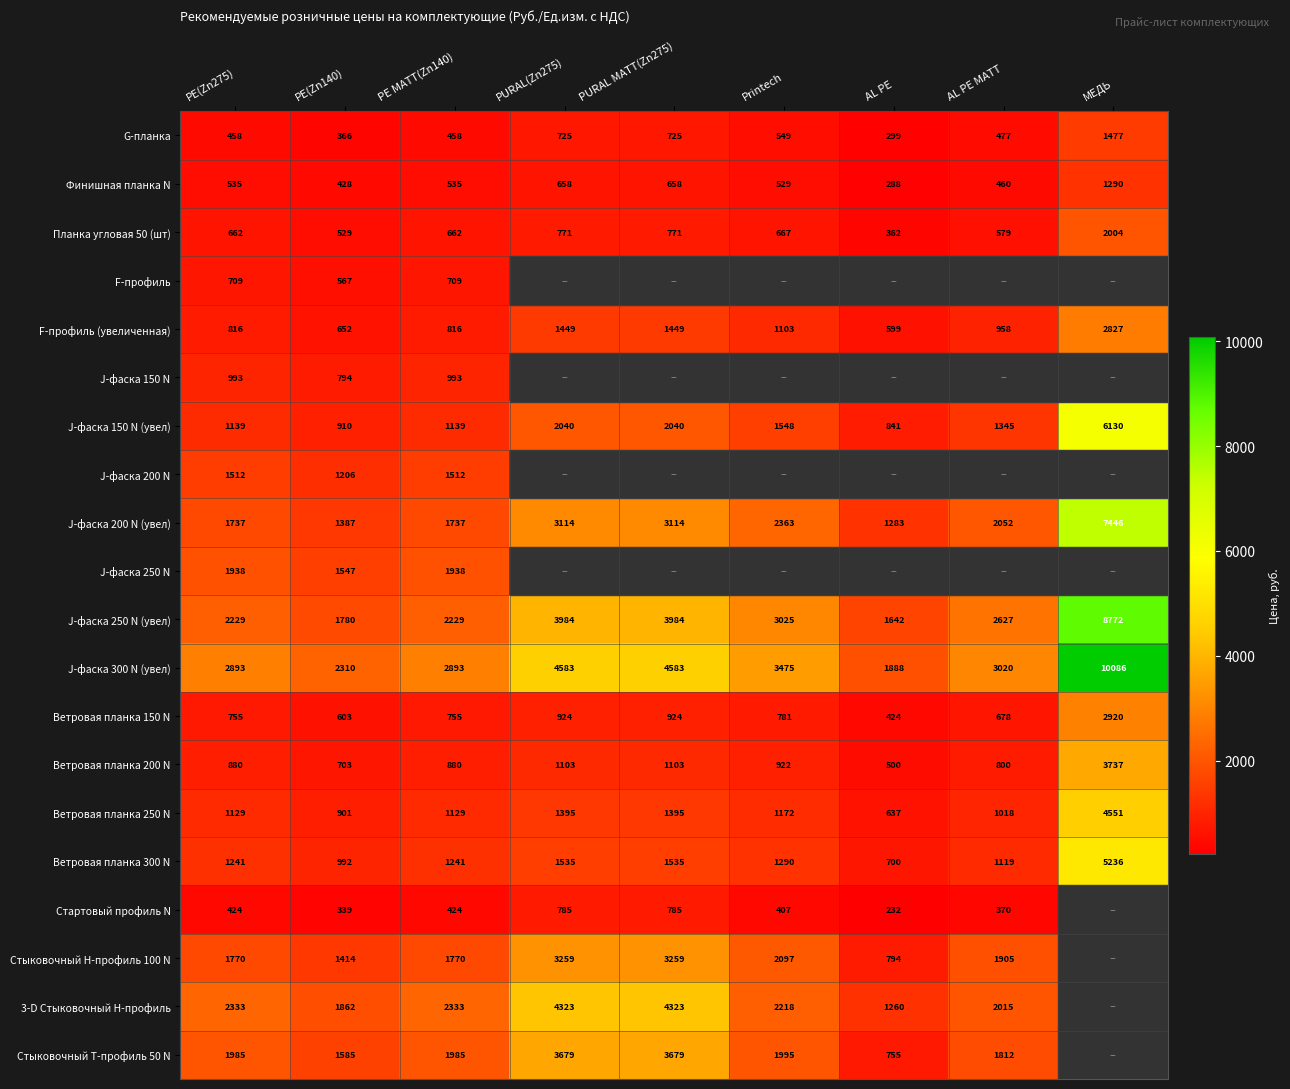

Which category has the lowest value in the Финишная планка N series?

AL PE